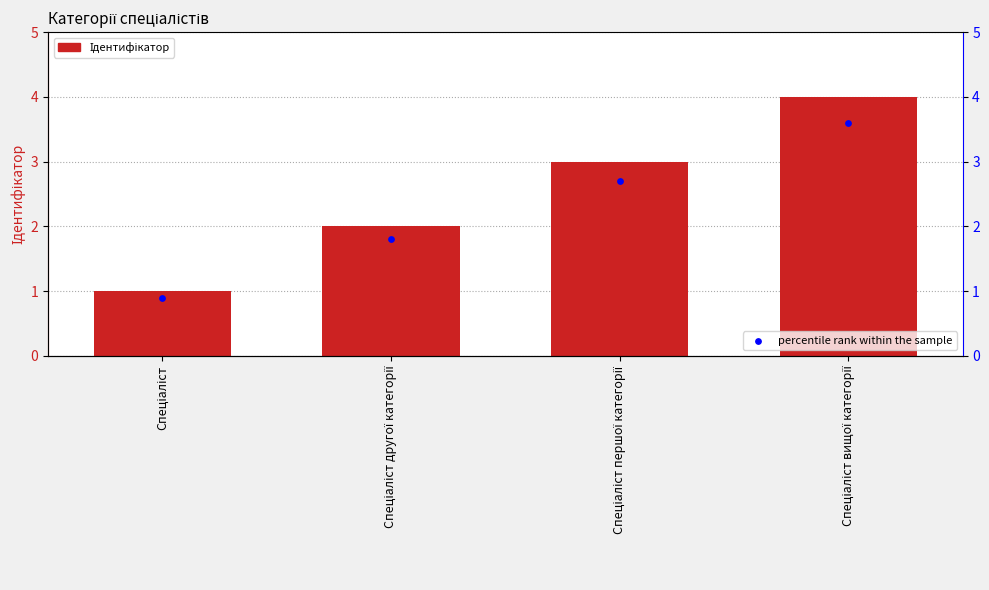

Which series has the largest total across all categories?

Ідентифікатор